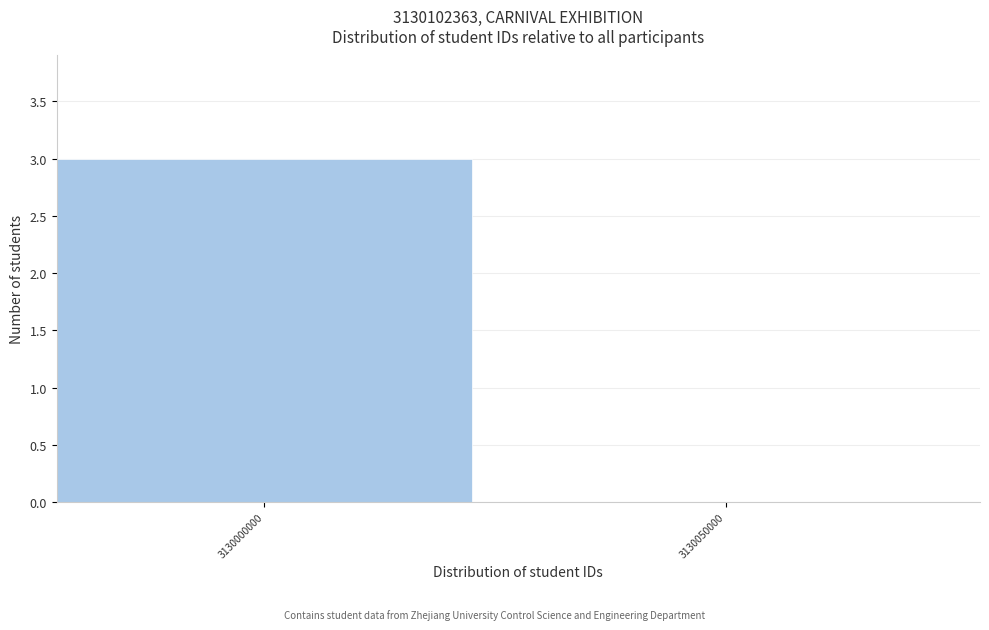

Reading left to right, transcribe all the data shown in this chart.

3130000000=3	3130050000=0